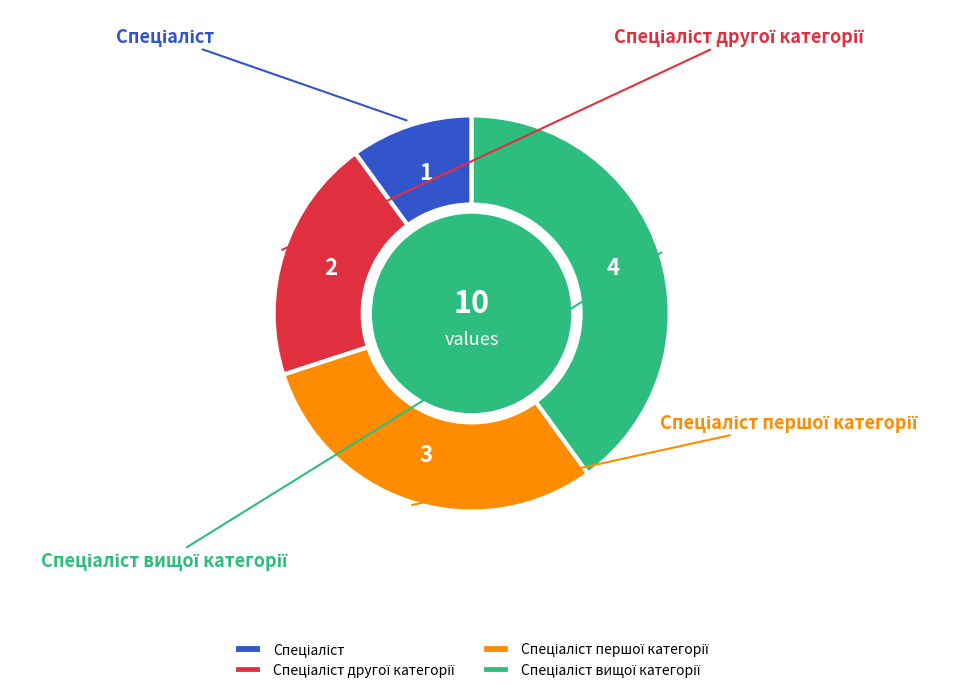

To the nearest percent, what portion does Спеціаліст вищої категорії represent?

40%